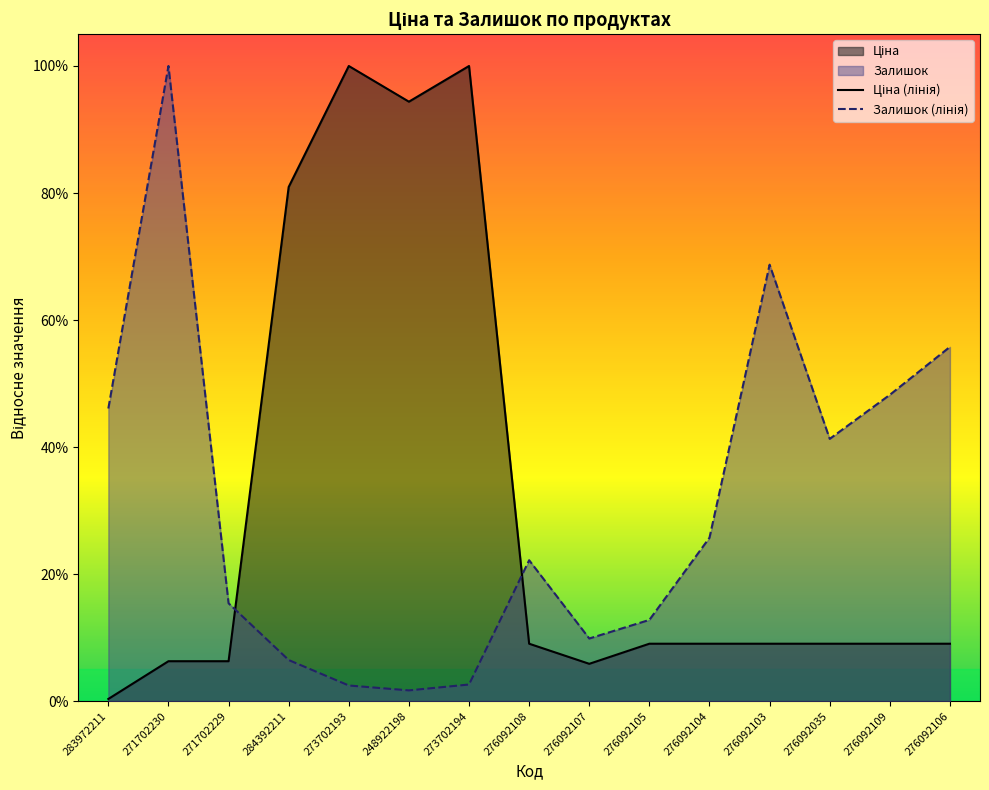

Which series ends up on top after the final intersection of Залишок and Ціна?

Залишок